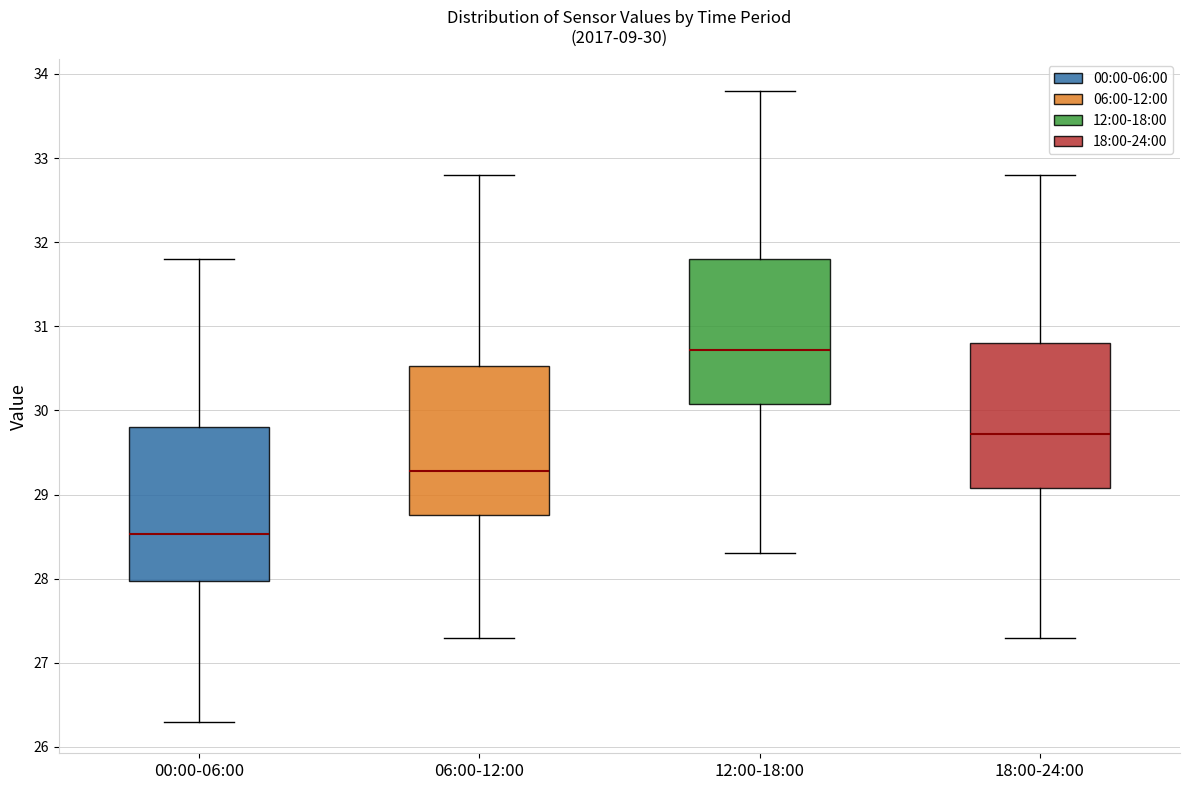

Which box has the highest median line?

12:00-18:00